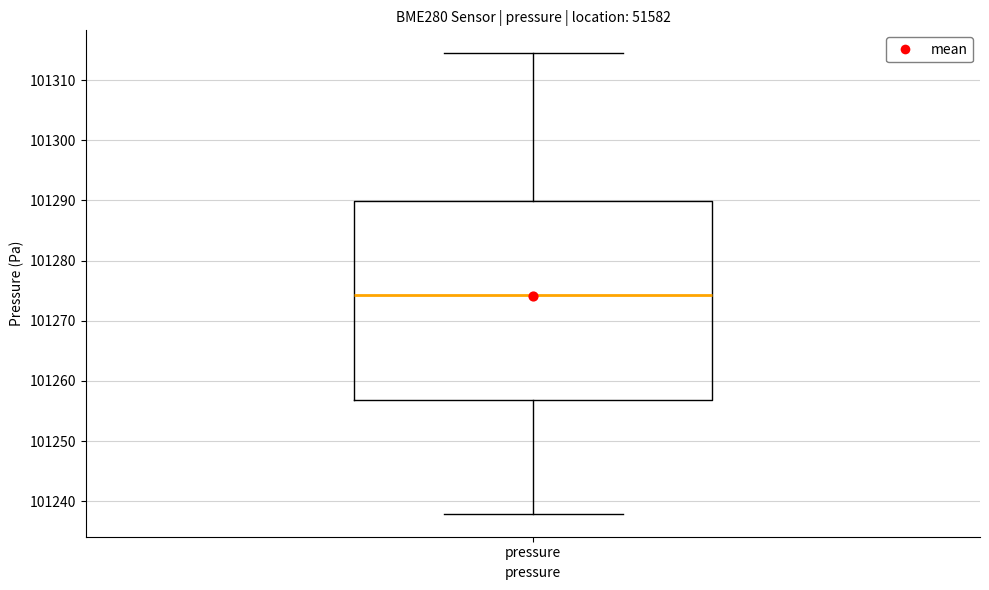

Transcribe this box plot: give where the median line is, the range the box spans, and where the two whiskers end, as read against the y-axis. The values are not printed on the chart, so give them approximately, as read against the axis.

median 101274, box 101257 to 101290, whiskers 101238 to 101314